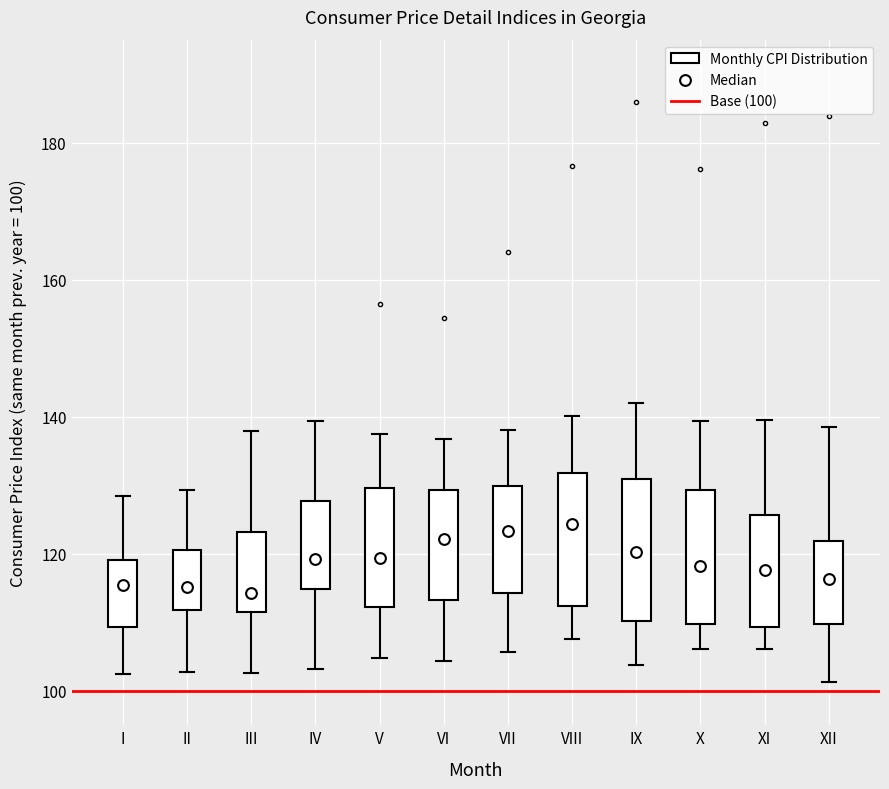

Reading left to right, transcribe this box plot: for each box, give where its median line is, the range the box spans, and where its two whiskers end, as read against the y-axis. The values are not printed on the chart, so give them approximately, as read against the axis.

I: median 116, box 110 to 120, whiskers 102 to 128
II: median 116, box 112 to 120, whiskers 102 to 130
III: median 114, box 112 to 124, whiskers 102 to 138
IV: median 120, box 114 to 128, whiskers 104 to 140
V: median 120, box 112 to 130, whiskers 104 to 138
VI: median 122, box 114 to 130, whiskers 104 to 136
VII: median 124, box 114 to 130, whiskers 106 to 138
VIII: median 124, box 112 to 132, whiskers 108 to 140
IX: median 120, box 110 to 130, whiskers 104 to 142
X: median 118, box 110 to 130, whiskers 106 to 140
XI: median 118, box 110 to 126, whiskers 106 to 140
XII: median 116, box 110 to 122, whiskers 102 to 138